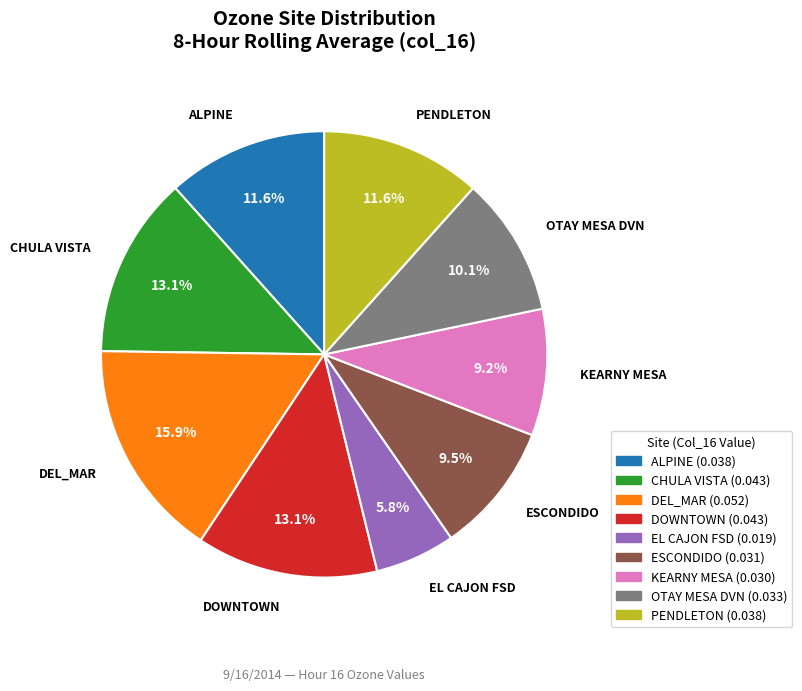

Which has a higher value, OTAY MESA DVN or ALPINE?

ALPINE